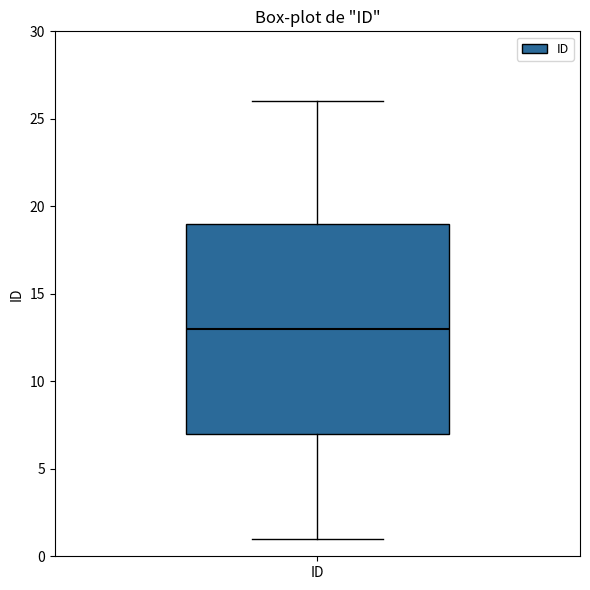

Transcribe this box plot: give where the median line is, the range the box spans, and where the two whiskers end, as read against the y-axis. The values are not printed on the chart, so give them approximately, as read against the axis.

median 13, box 7 to 19, whiskers 1 to 26